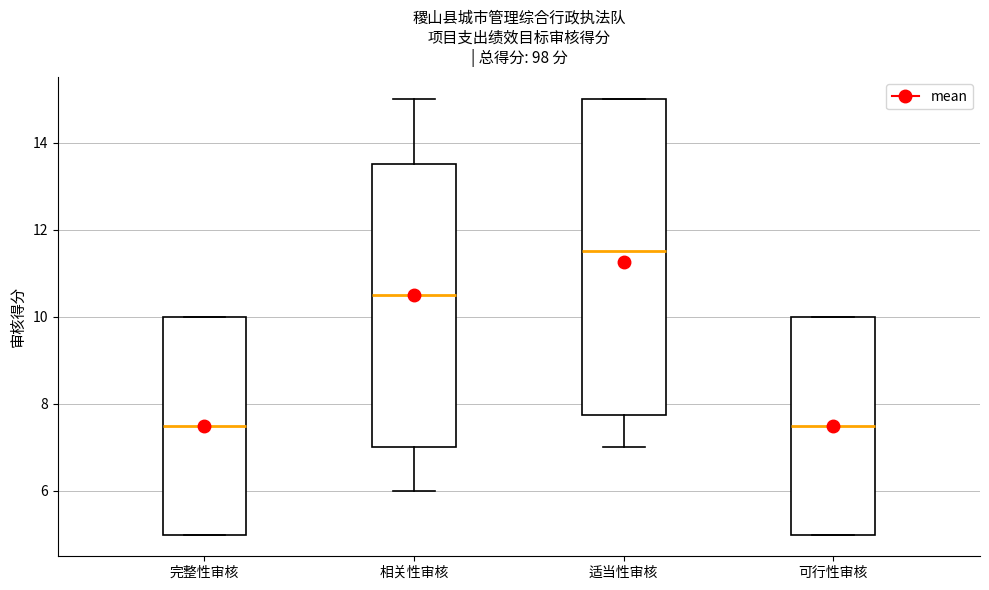

Where is the upper edge of the box for 适当性审核 on the y-axis? The values are not printed on the chart, so give them approximately, as read against the axis.

15.0